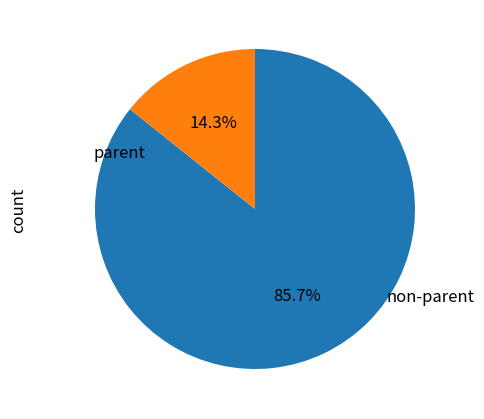

Count the number of slices in the pie.

2